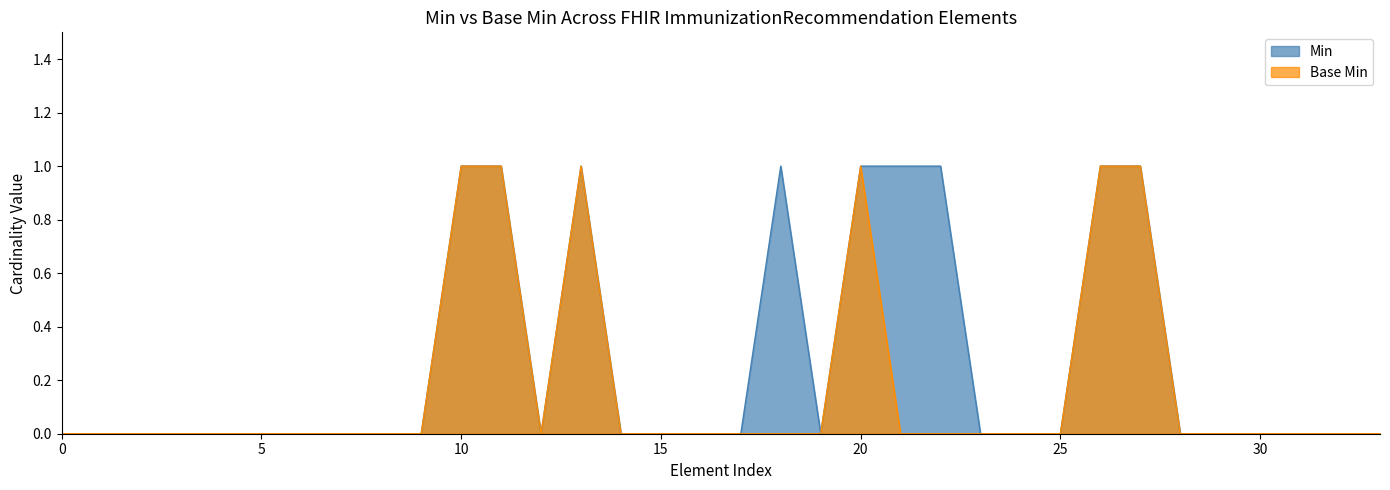

In Base Min, how many points are lower than both neighbors (excluding endpoints)?

1